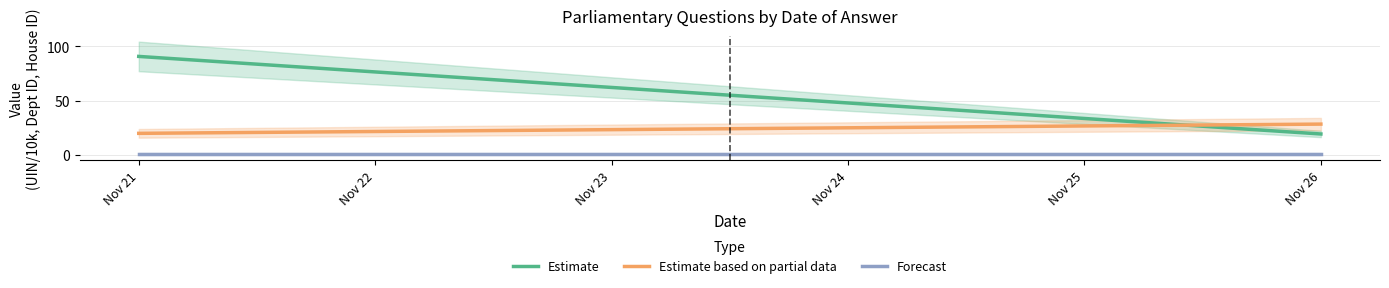

What is the difference between the maximum and minimum values in the Estimate based on partial data series?

8.5